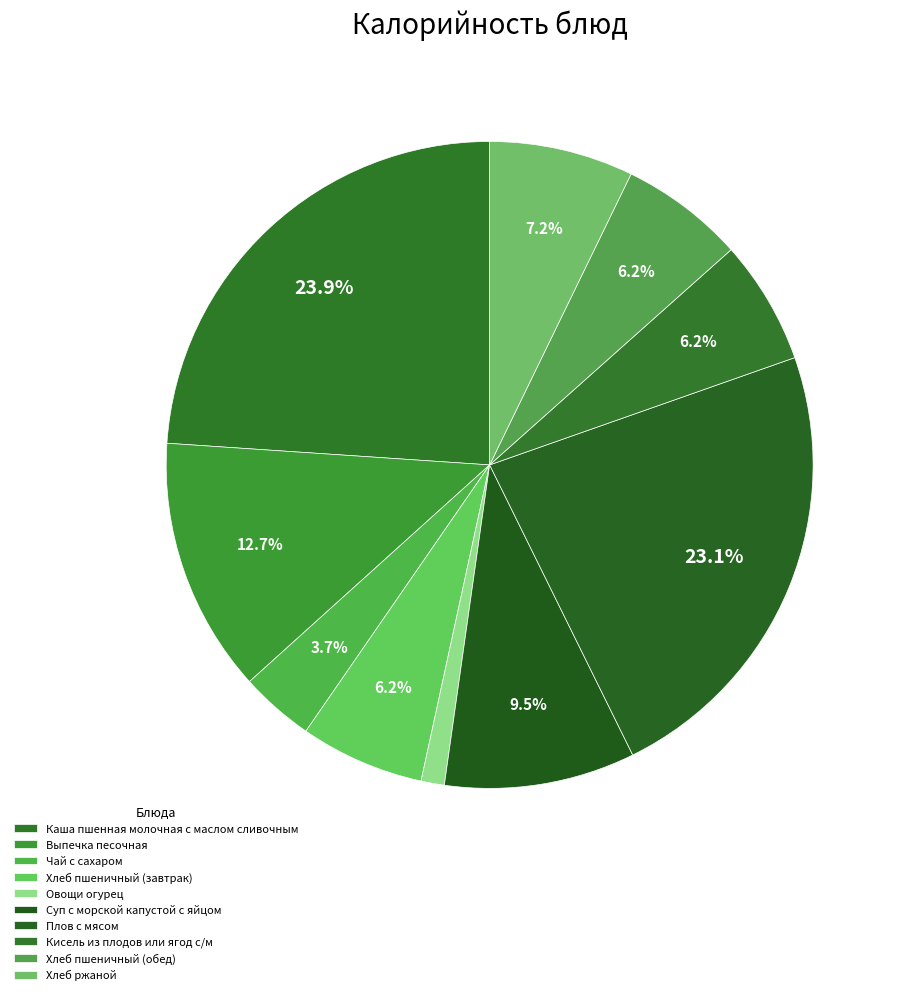

To the nearest percent, what is the difference between the Чай с сахаром and Каша пшенная молочная с маслом сливочным slice percentages?

20%